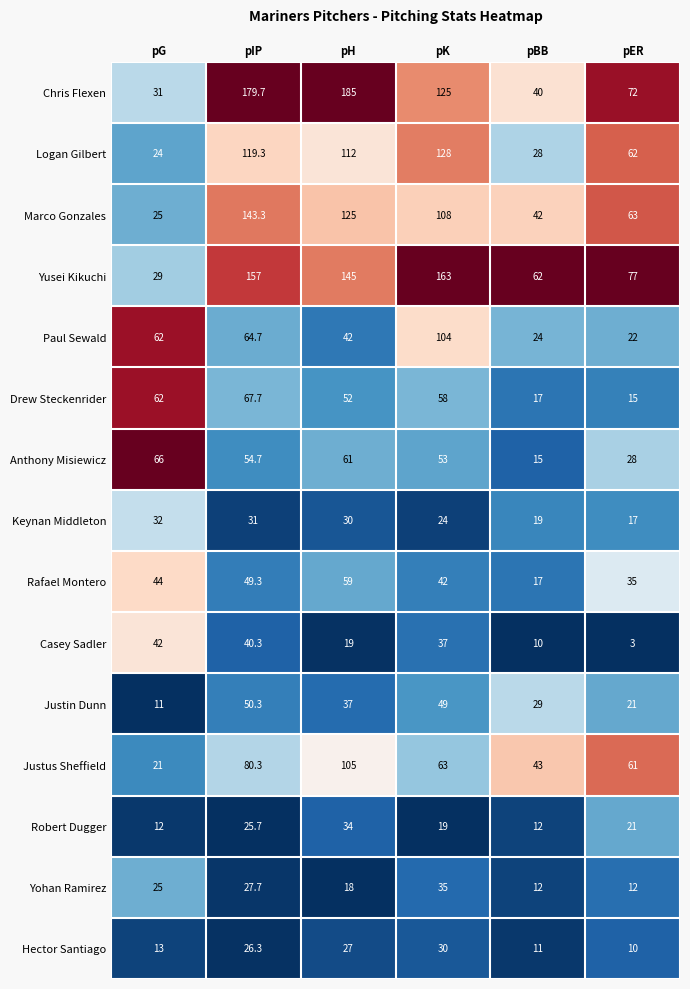

Is the value of Drew Steckenrider at pER greater than the value of Hector Santiago at pIP?

No